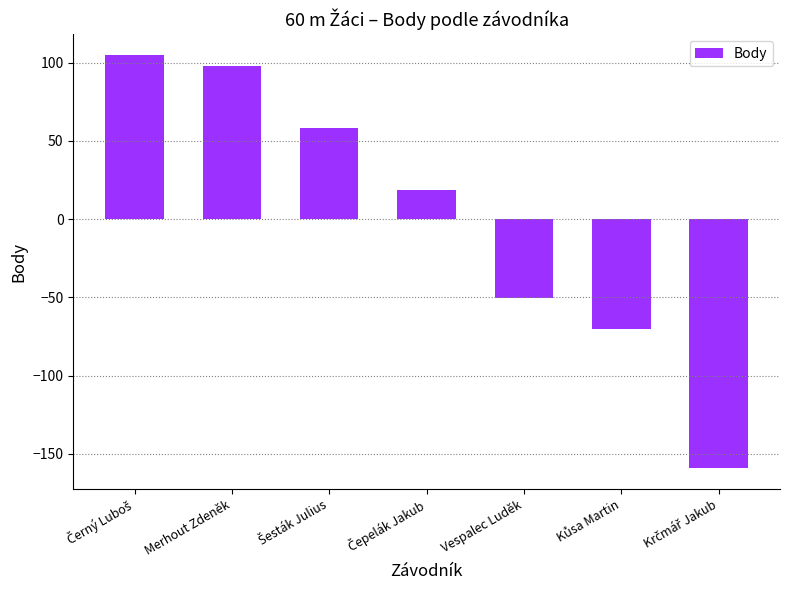

Read the value at Vespalec Luděk.

-50.1